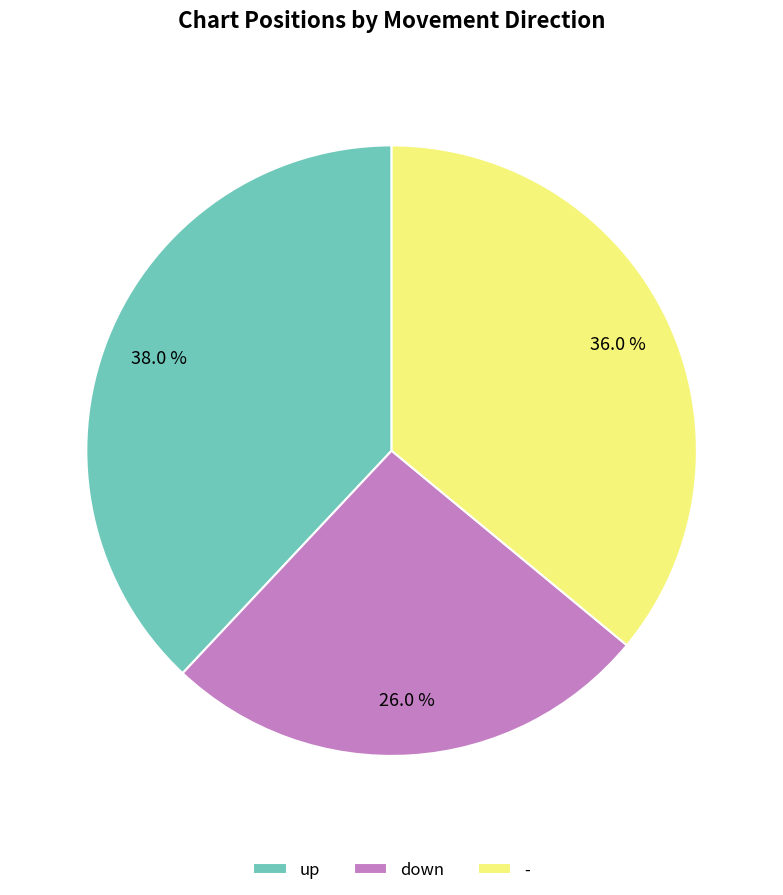

Is there any slice that represents more than half of the pie?

No